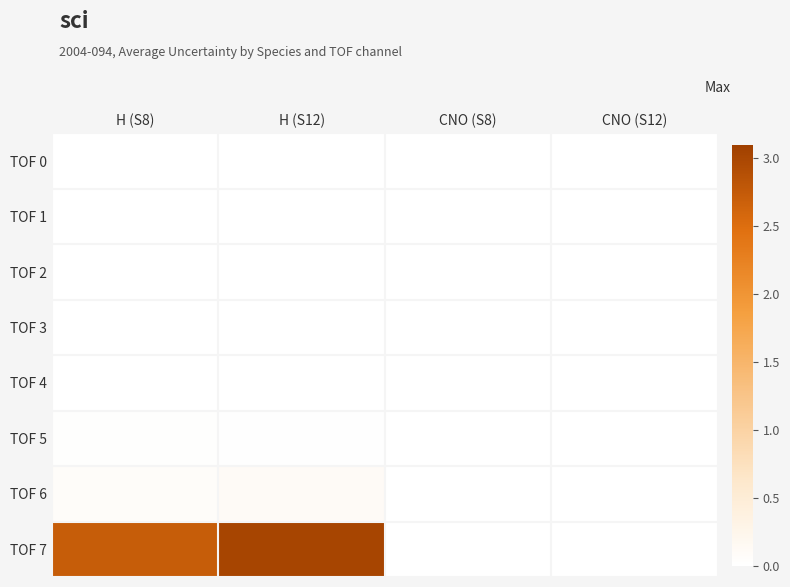

Between H (S12) and CNO (S12), which series saw the biggest shift?

TOF 7